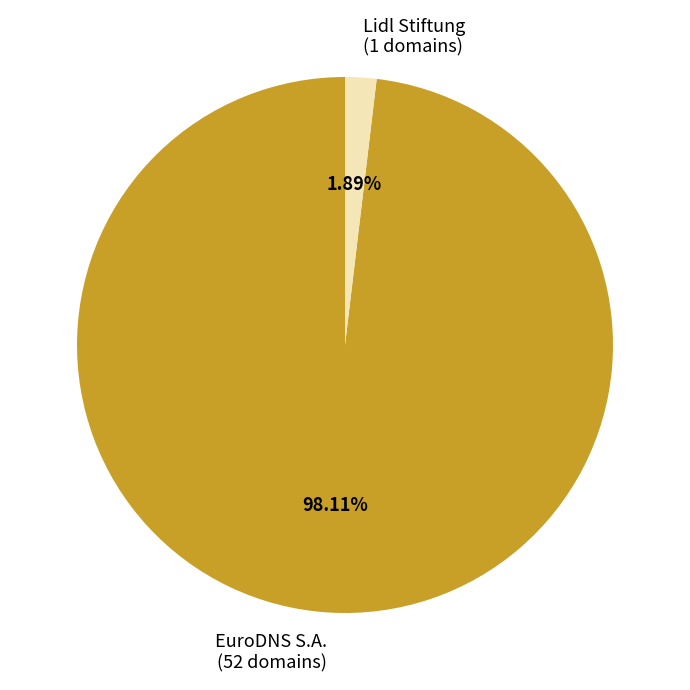

To the nearest percent, what portion does EuroDNS S.A. represent?

98%